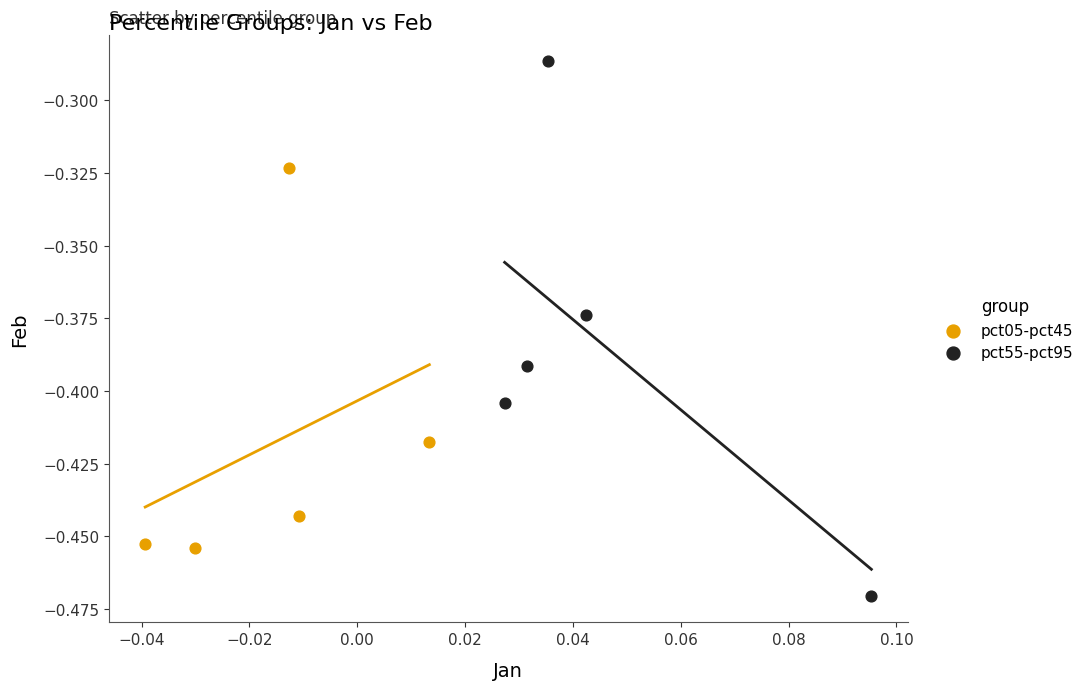

Which series has the widest spread of Y values?

pct55-pct95